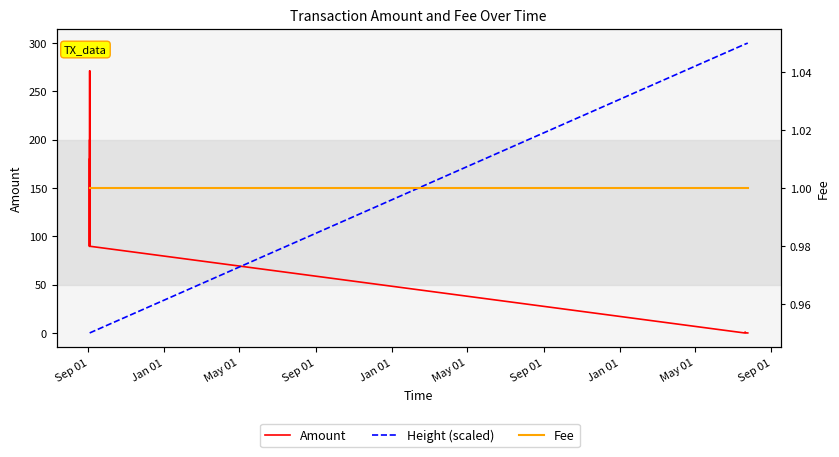

What is the maximum value for Amount?

271.2